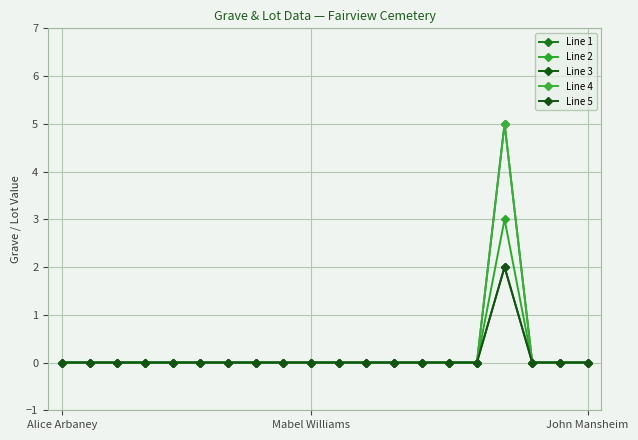

True or false: Line 4 and Line 5 cross at least once.

False